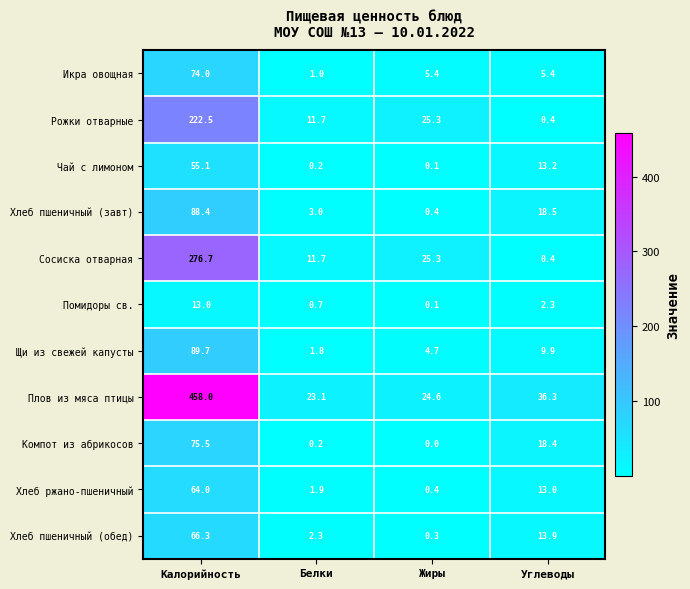

The value of Компот из абрикосов at Углеводы is 32.6. True or false?

False